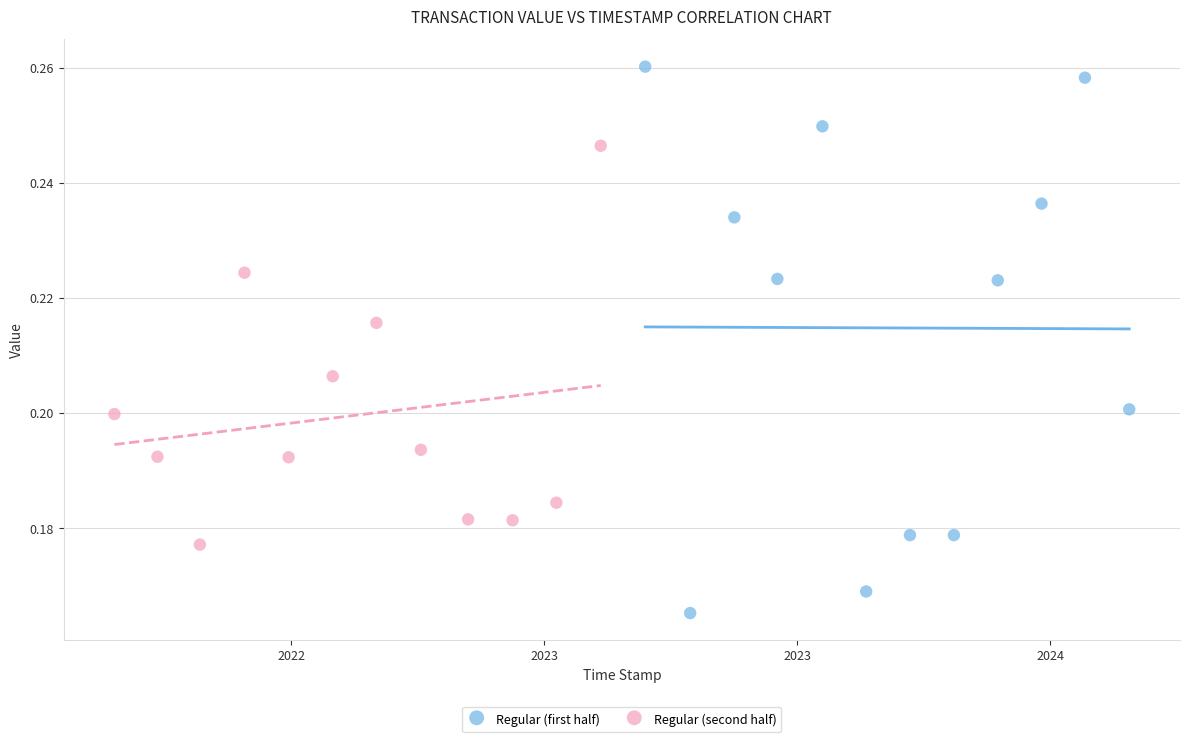

Which series reaches the maximum Y coordinate?

Regular (first half)